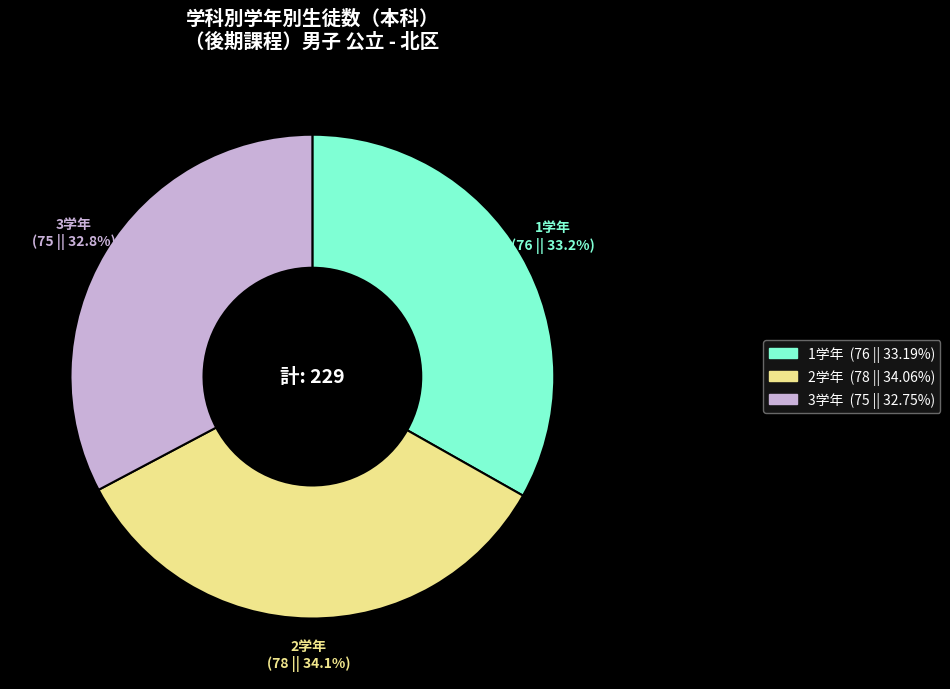

Does any single category account for the majority?

No